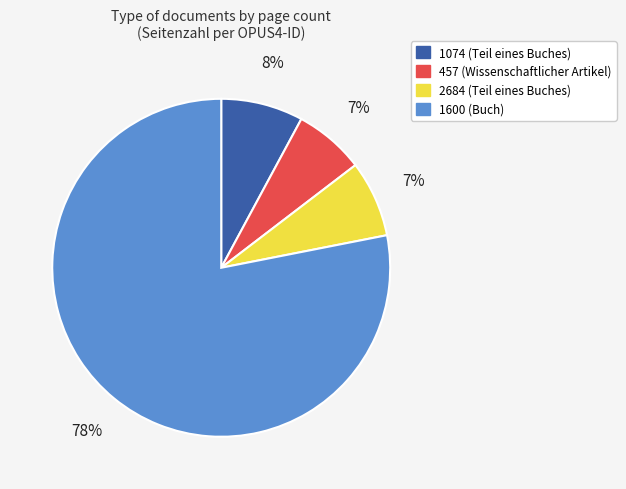

Which has a higher value, 1600 (Buch) or 457 (Wissenschaftlicher Artikel)?

1600 (Buch)